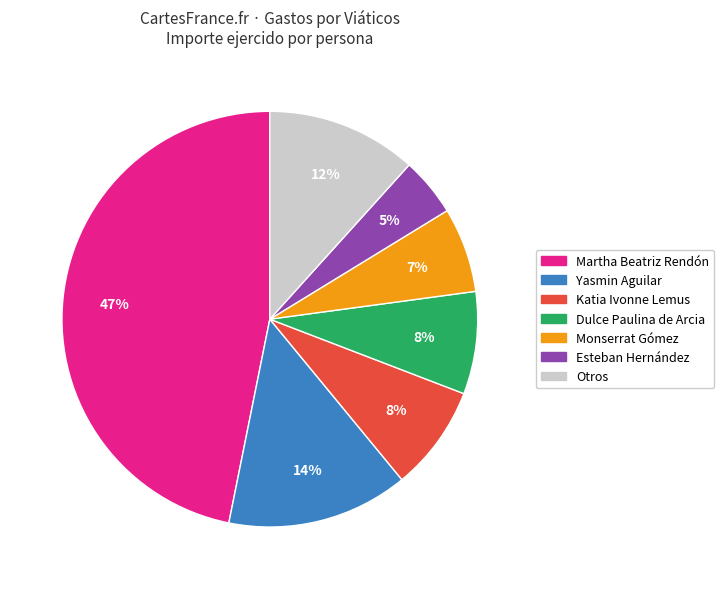

Is there any slice that represents more than half of the pie?

No